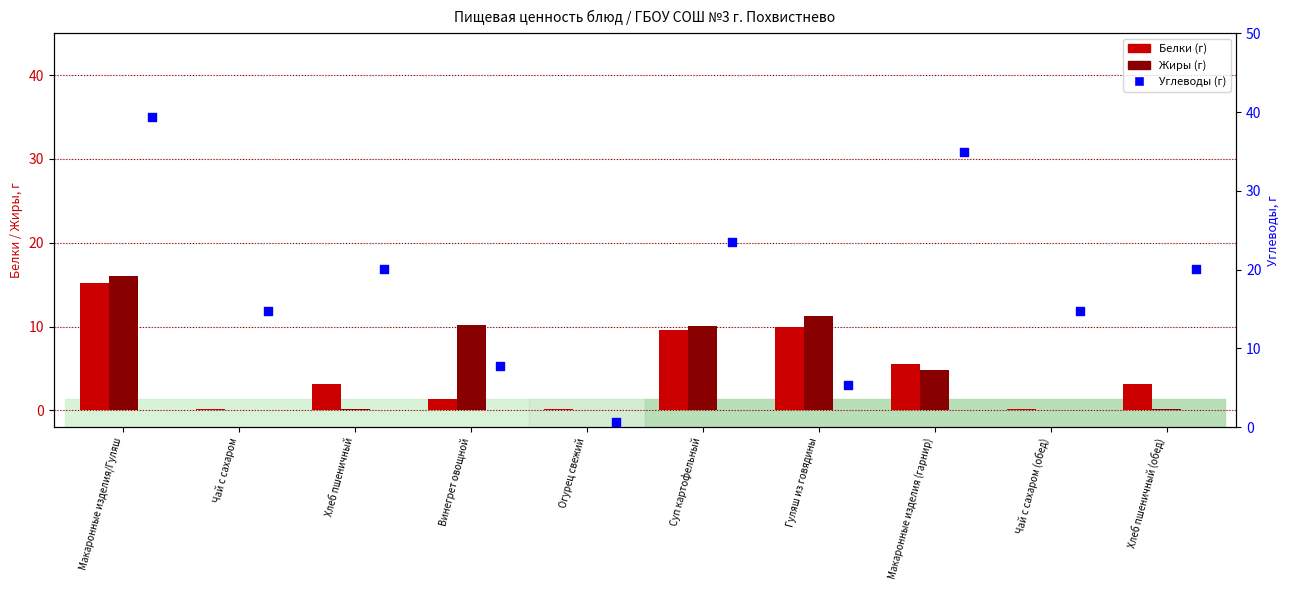

Which series reaches the minimum Y coordinate?

Жиры